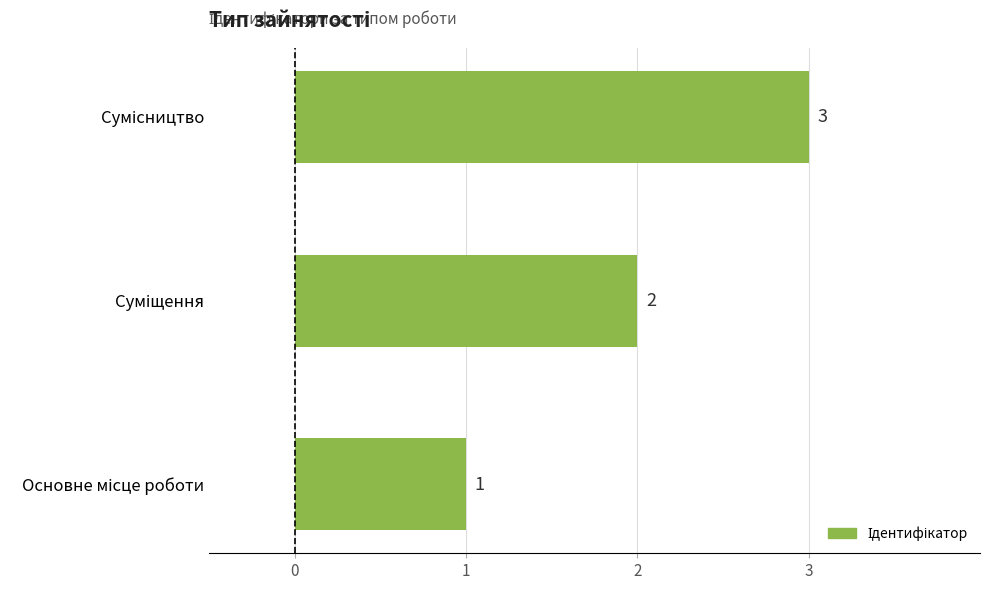

What is the maximum value shown in the chart?

3